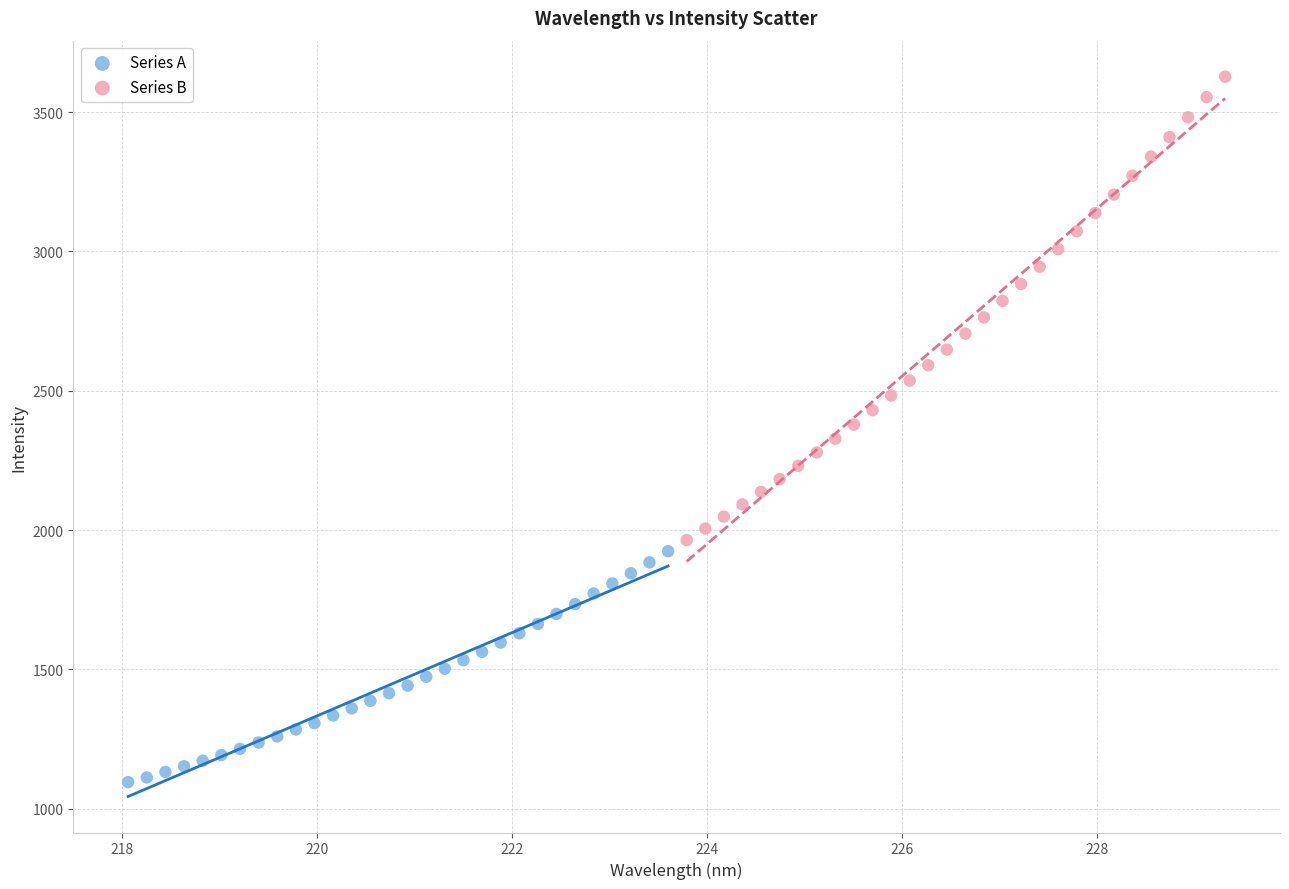

What are all the series names shown in the legend?

Series A, Series B